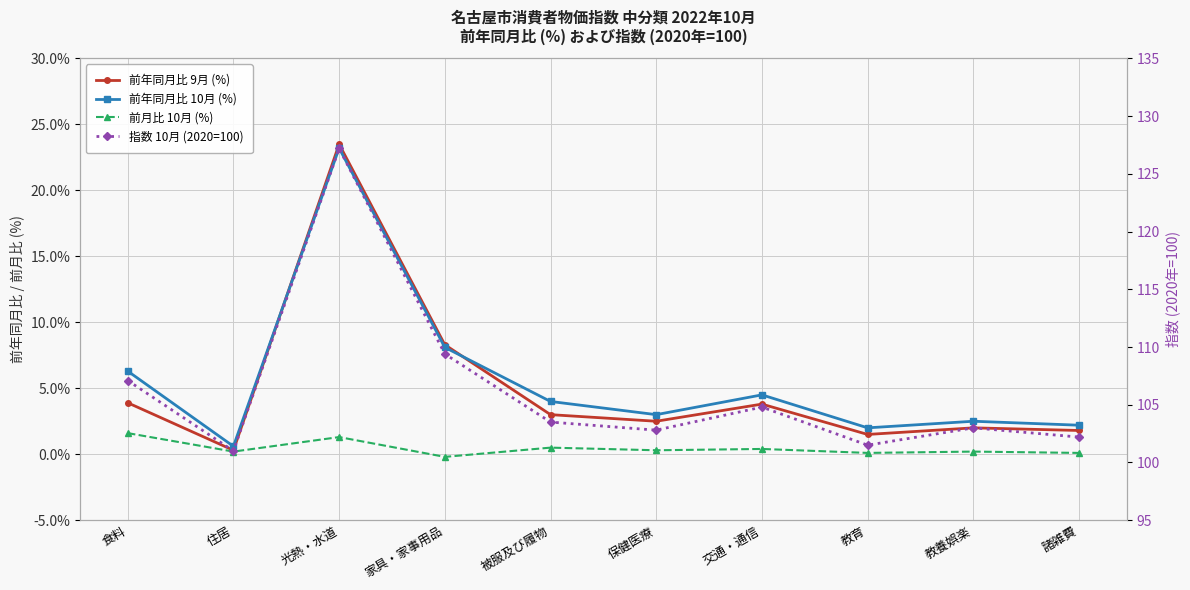

At which label does 前年同月比 10月 (%) reach its minimum?

住居